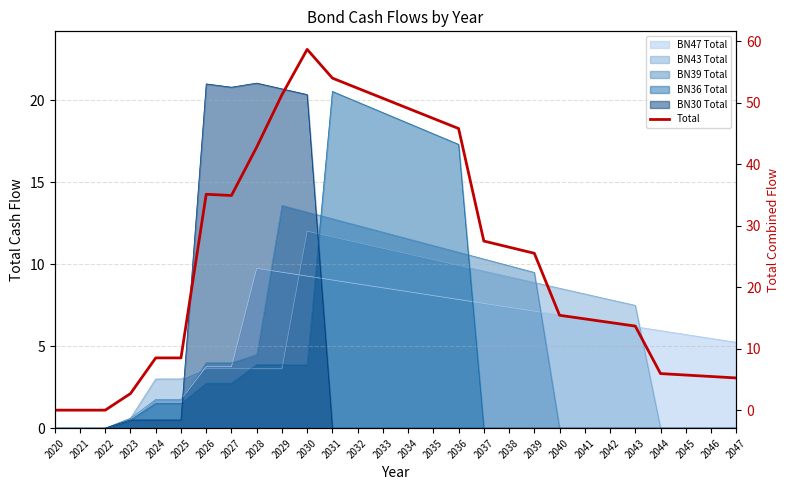

Does the chart display data point markers on the line(s)?

No